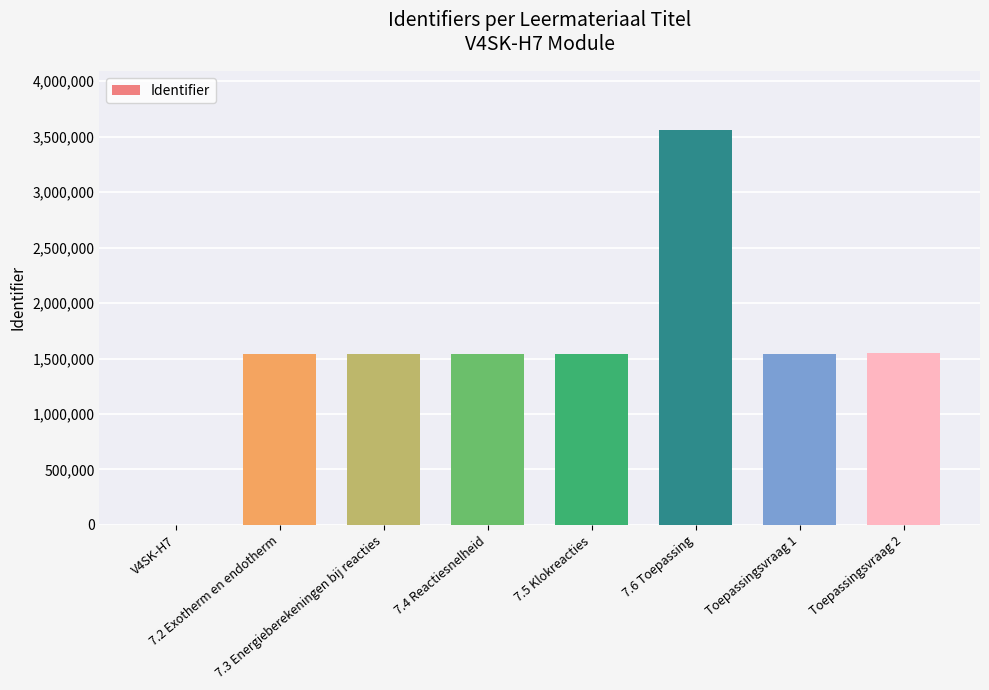

Which has a higher value, V4SK-H7 or 7.6 Toepassing?

7.6 Toepassing